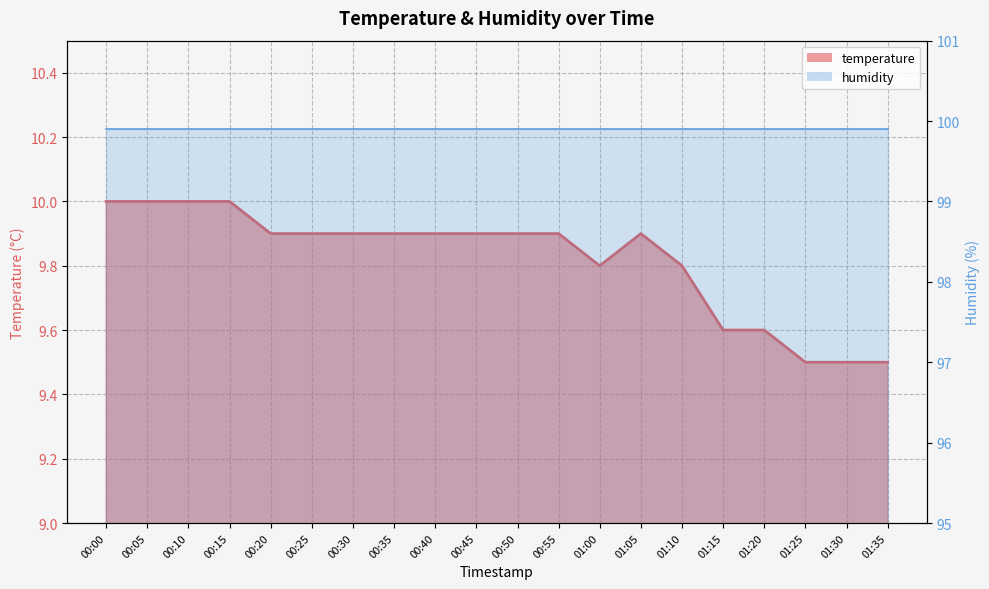

How many interior local valleys (lower than both neighbors) does the data have?

1